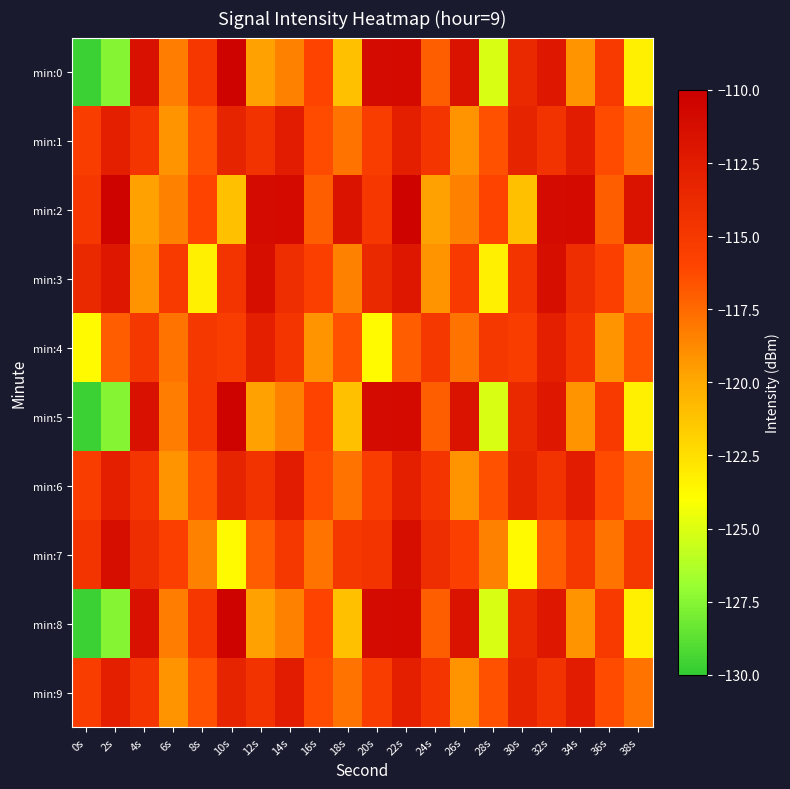

What is the minimum value shown in the chart?

-129.8